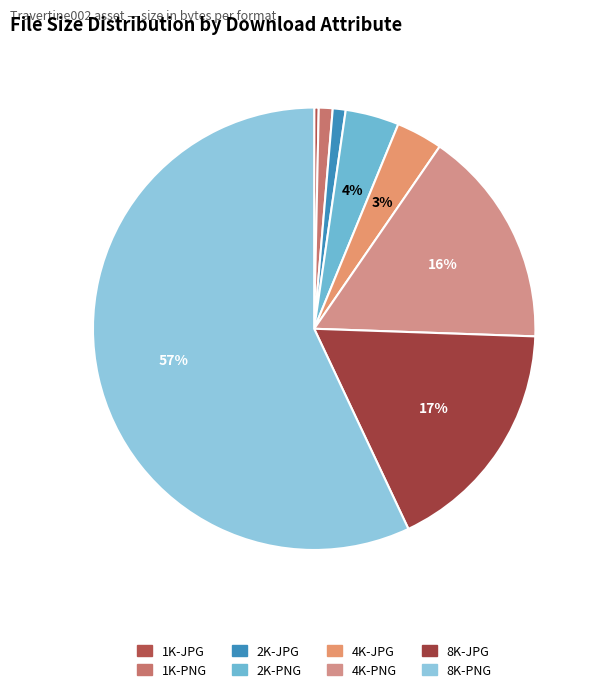

What percentage is the 4K-PNG slice, to the nearest percent?

16%